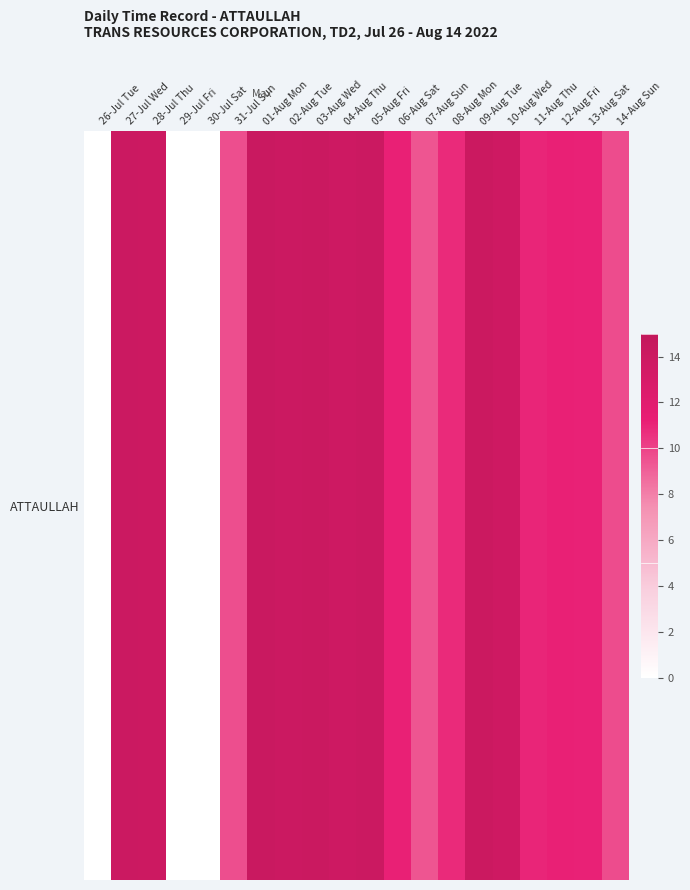

Which has a higher value, 05-Aug Fri or 14-Aug Sun?

05-Aug Fri